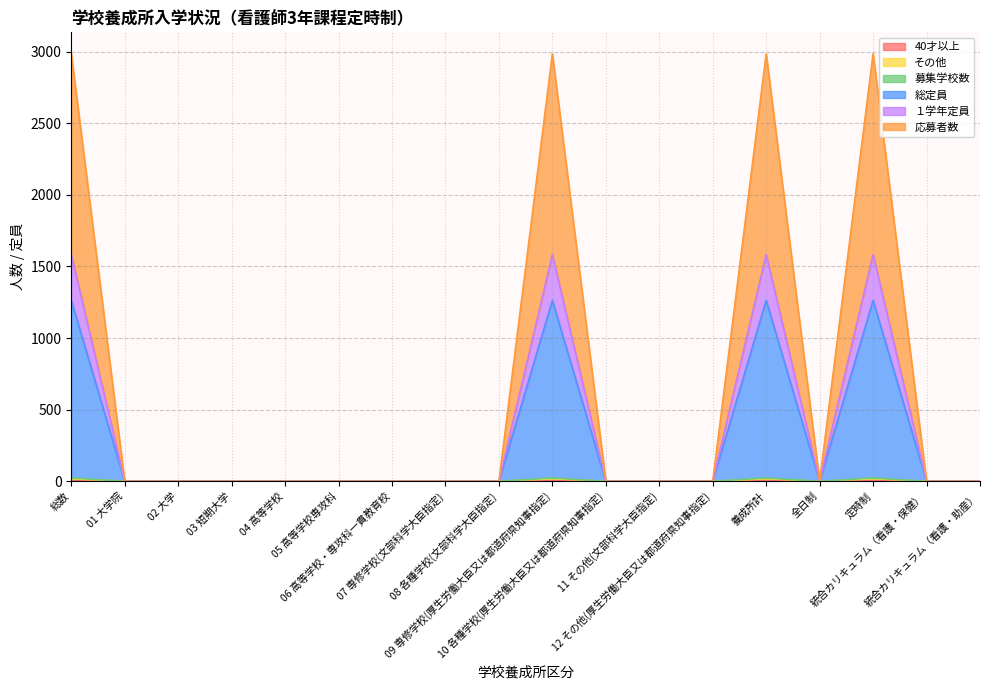

How many interior local peaks does the その他 series have?

3